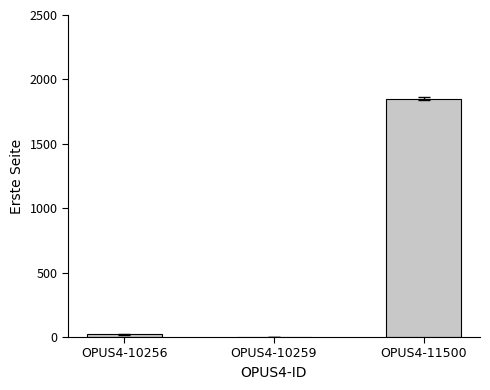

Is it true that the value at OPUS4-10259 is 1216?

False